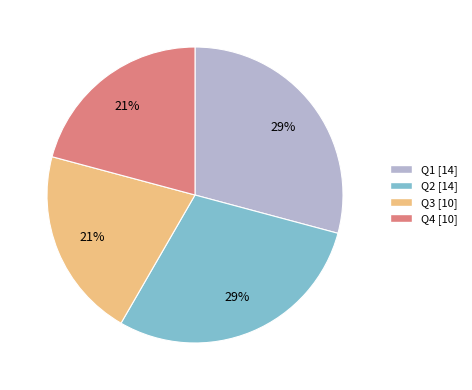

To the nearest percent, what is the difference between the largest and smallest slice percentages?

8%